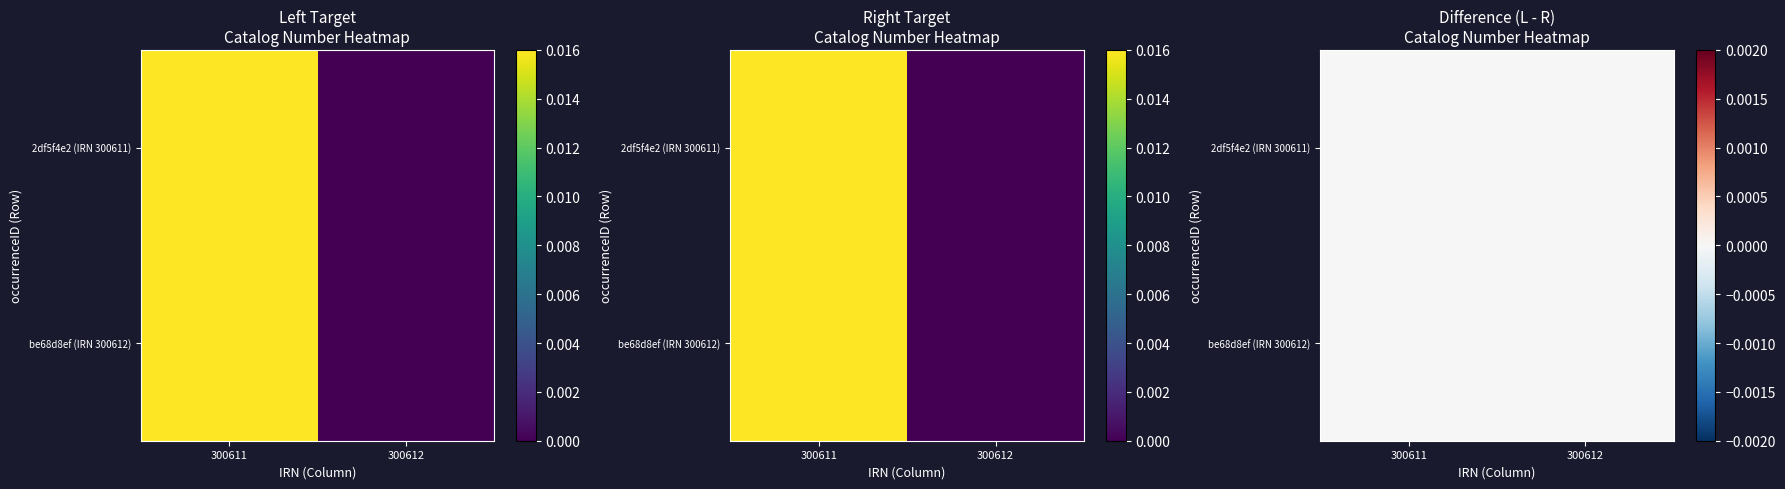

How many distinct data groups are displayed?

2